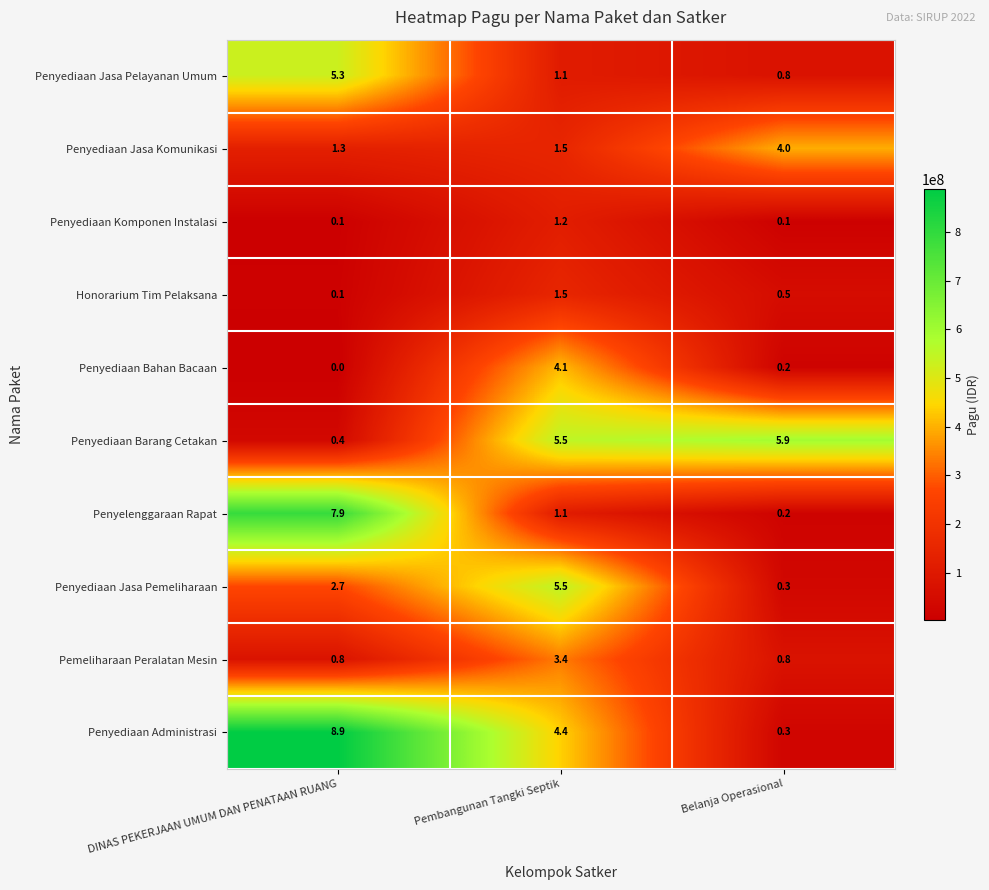

Which series changed the most between DINAS PEKERJAAN UMUM DAN PENATAAN RUANG and Belanja Operasional?

Penyediaan Administrasi